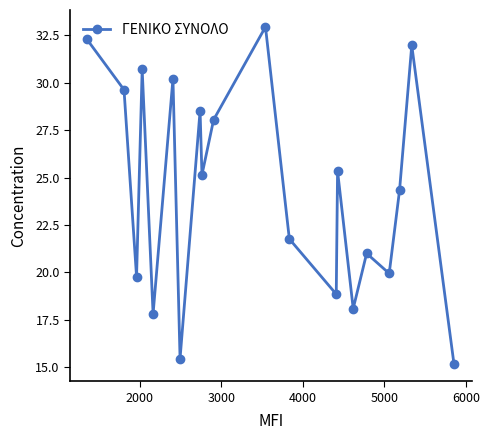

Does the chart have visible grid lines?

No